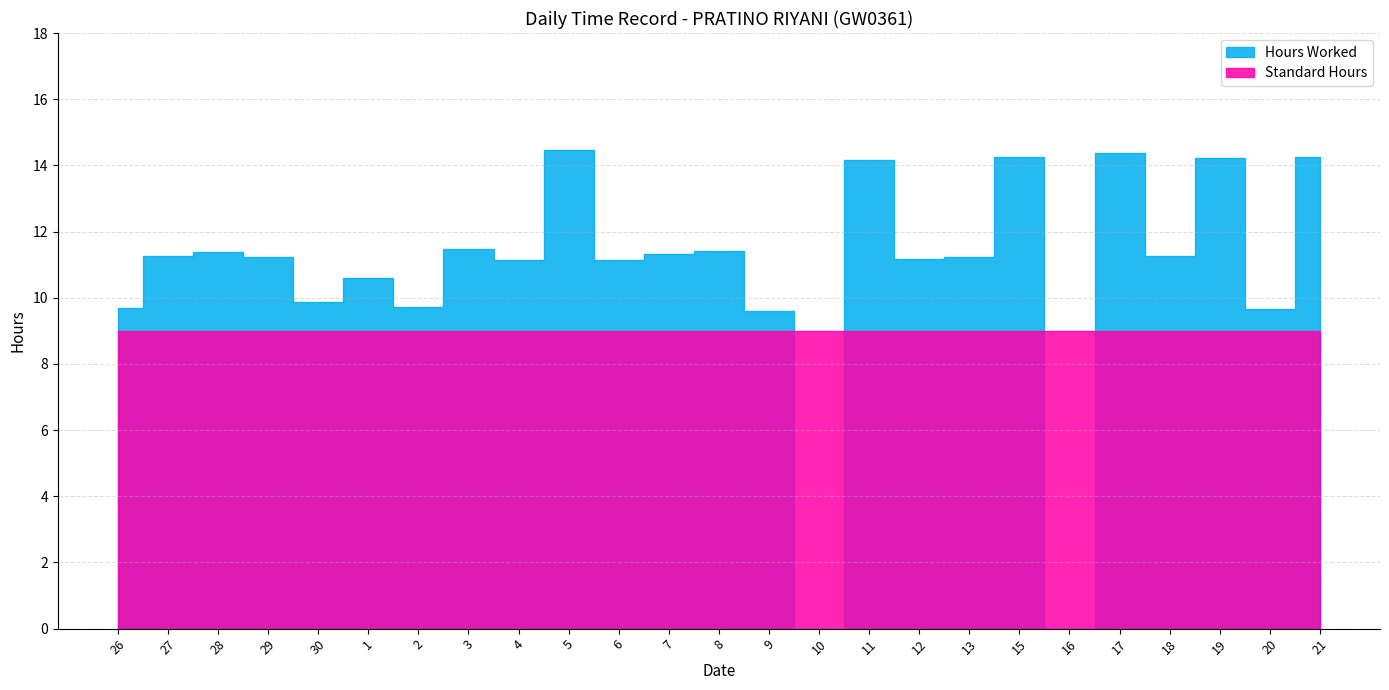

What is the label of the 3rd point from the left?

28